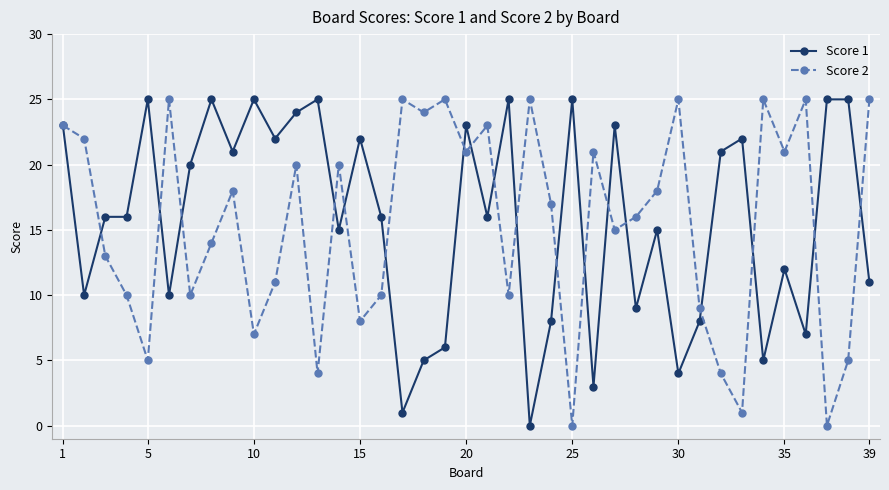

What is the maximum value shown in the chart?

25